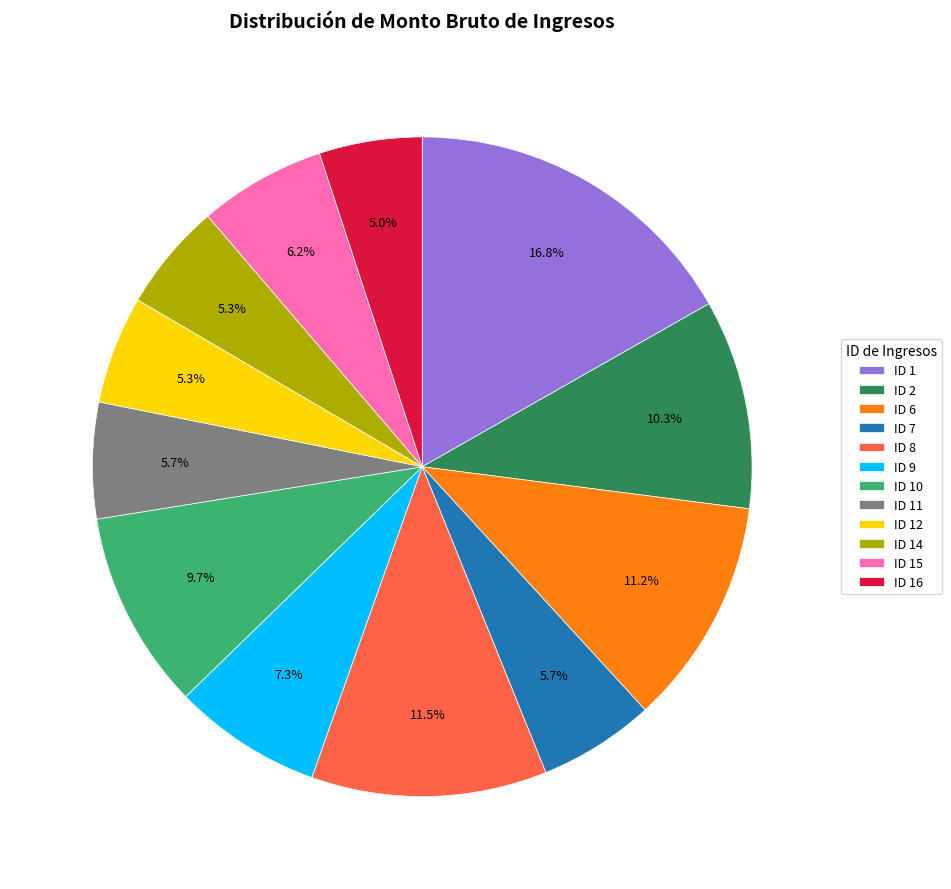

How much of the chart is everything except ID 14?

94.7%